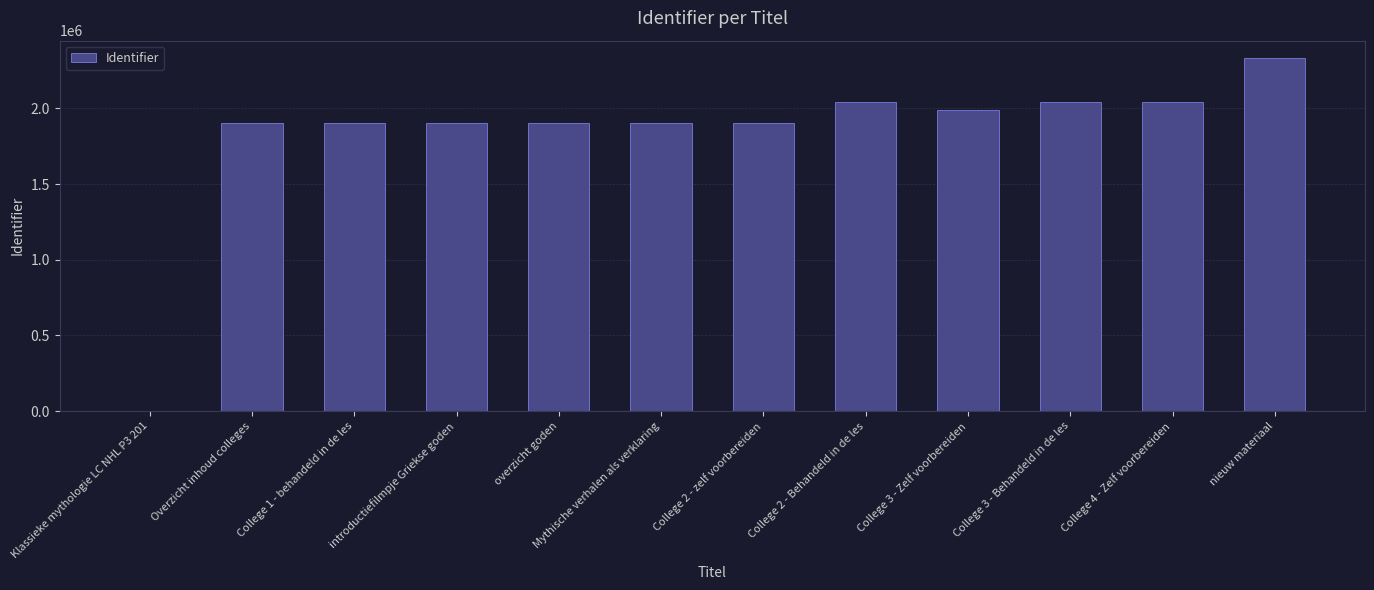

At which category does the chart reach its peak across all series?

nieuw materiaal